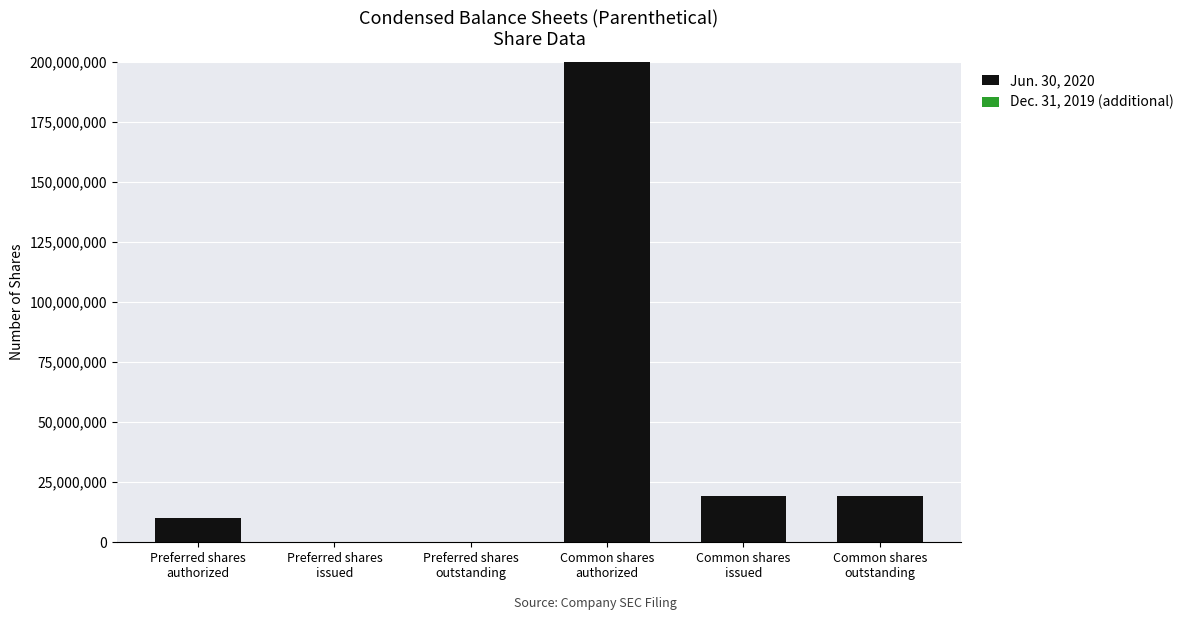

What is the sum of all values?

248747738